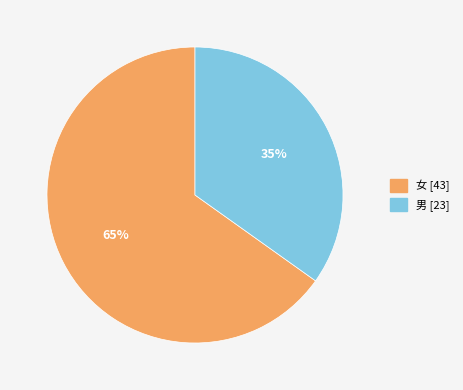

Does 女 account for over 50% of the chart?

Yes